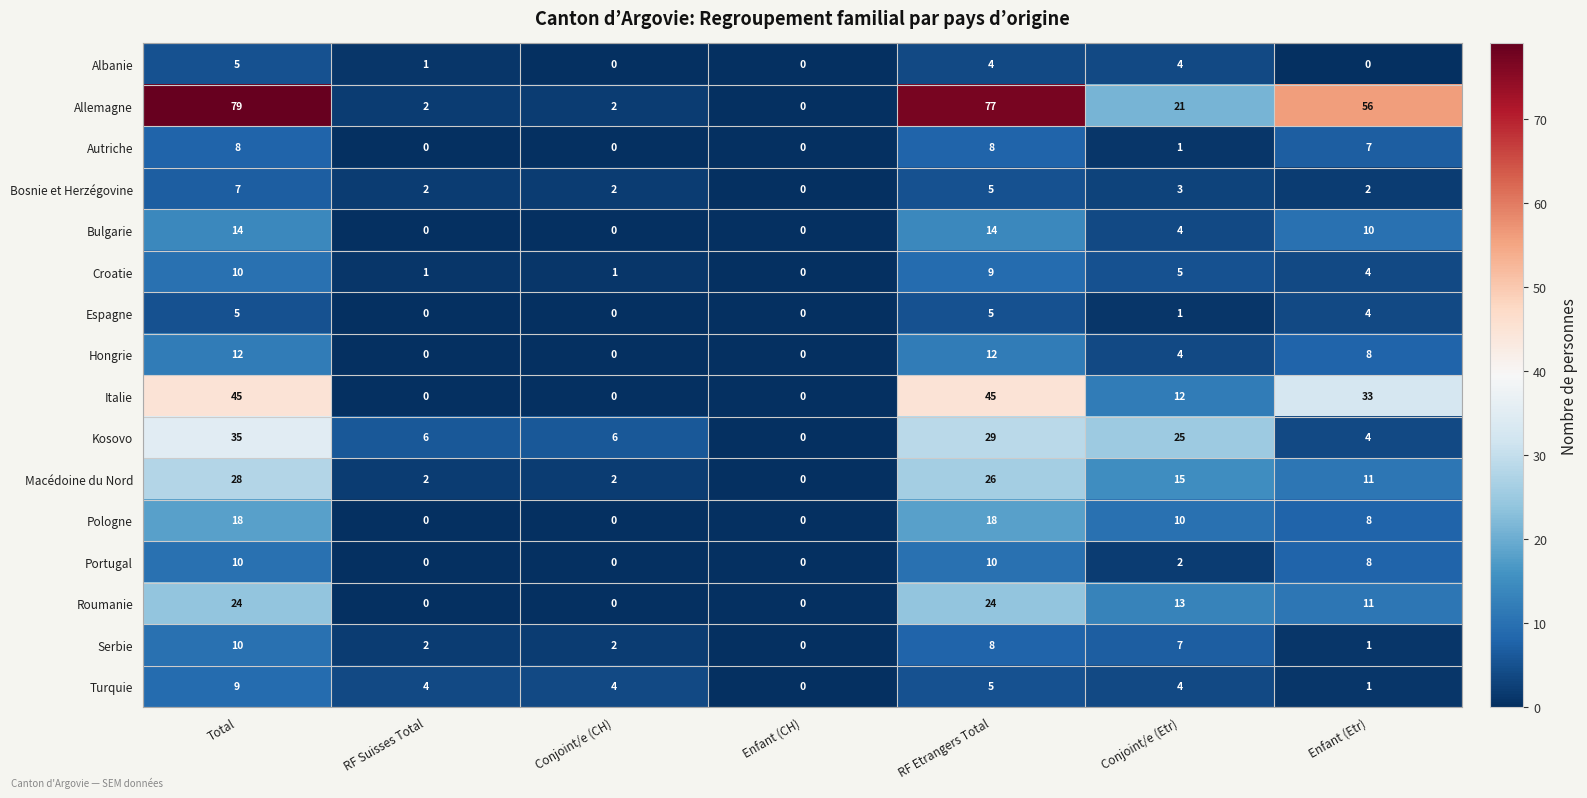

How many categories are shown in the chart?

7